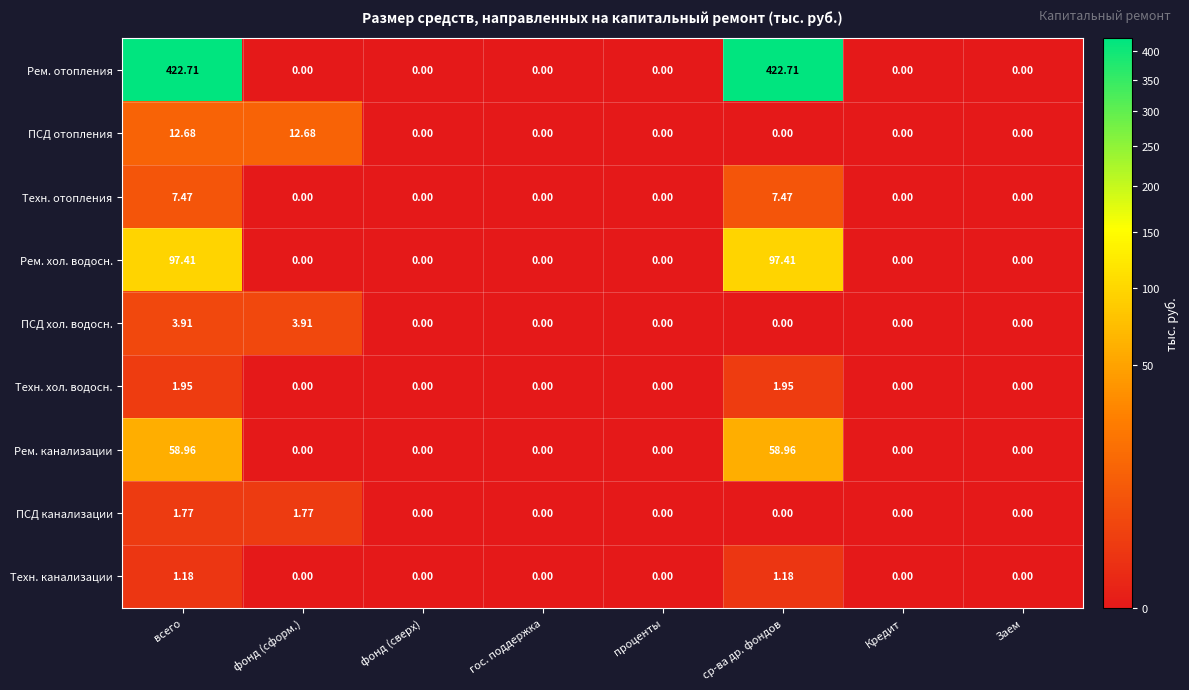

At which category is the sum across all series the highest?

всего